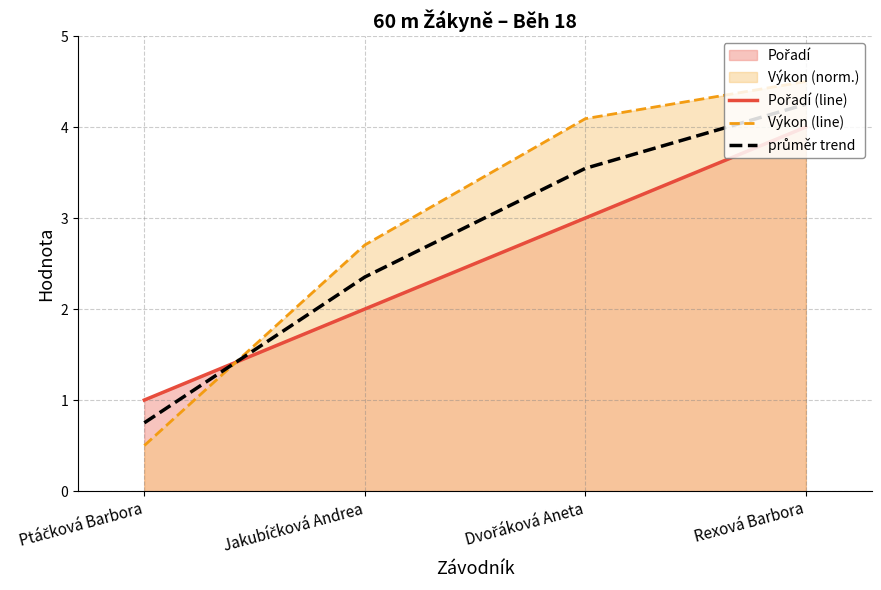

What position from the left is Rexová Barbora?

4